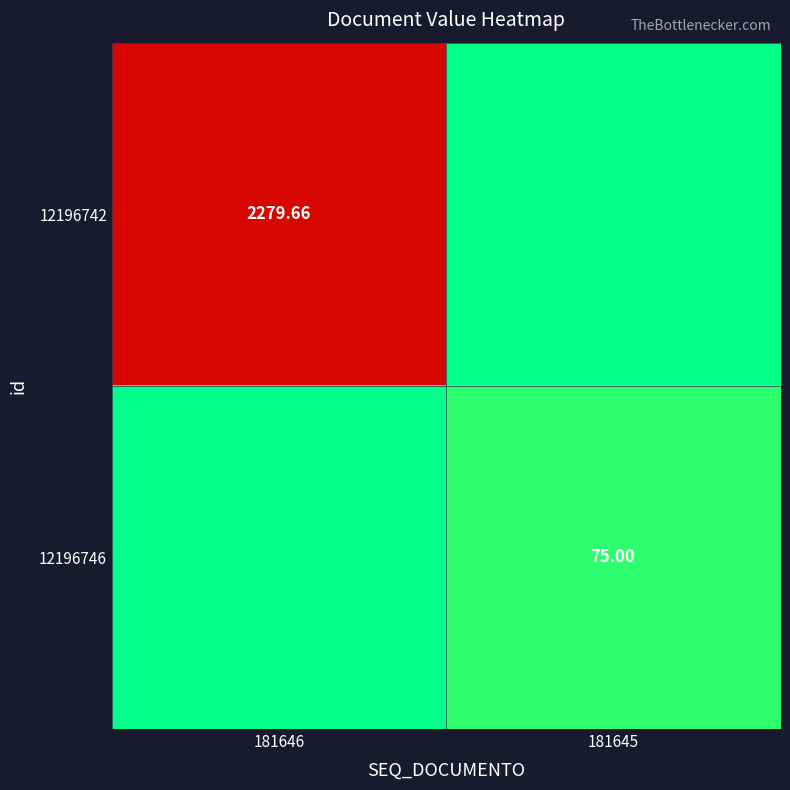

Is the value of 12196742 at 181646 greater than the value of 12196746 at 181645?

Yes